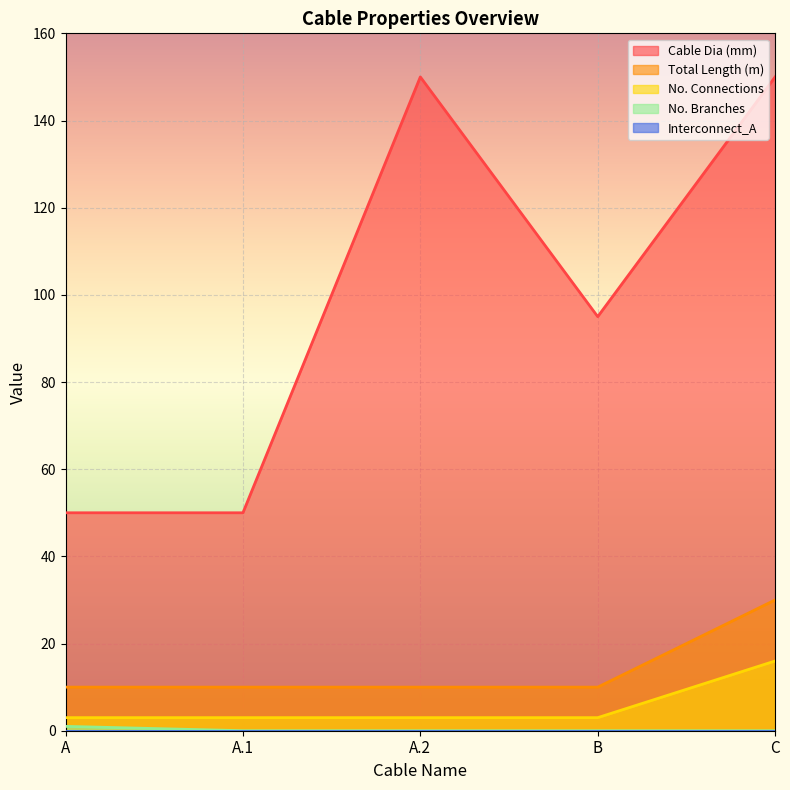

Which series has the largest total across all categories?

Cable Dia (mm)